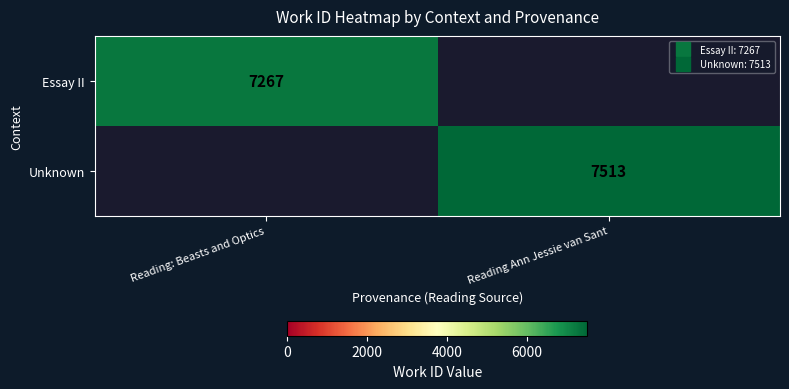

What is the difference between the maximum and minimum values in the Unknown series?

7513